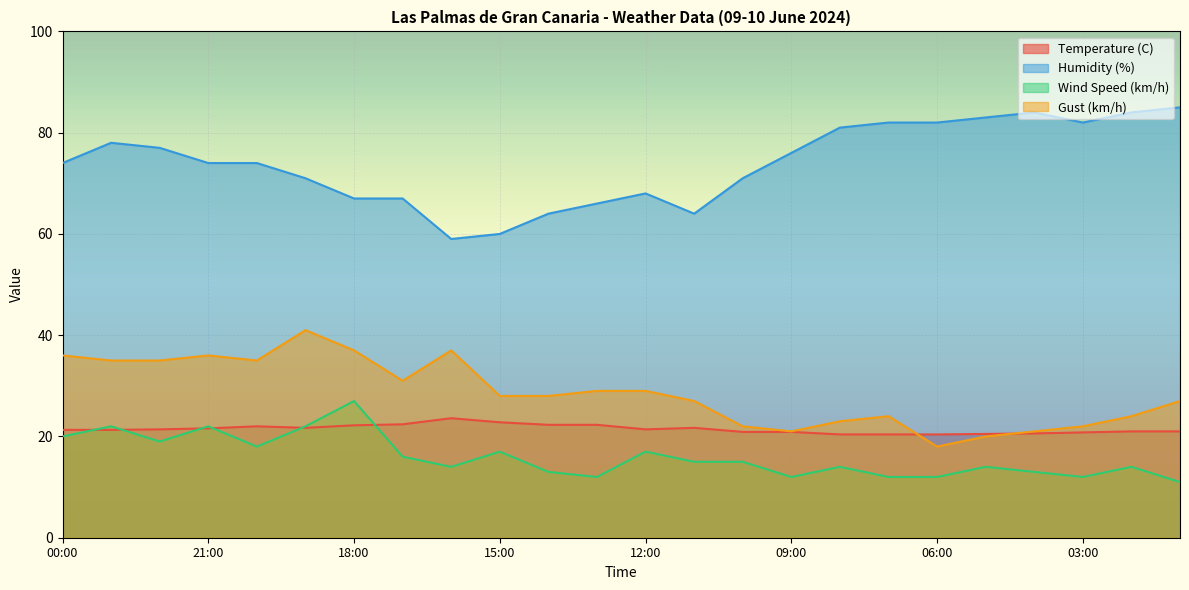

What is the average value of the Gust (km/h) series?

28.6